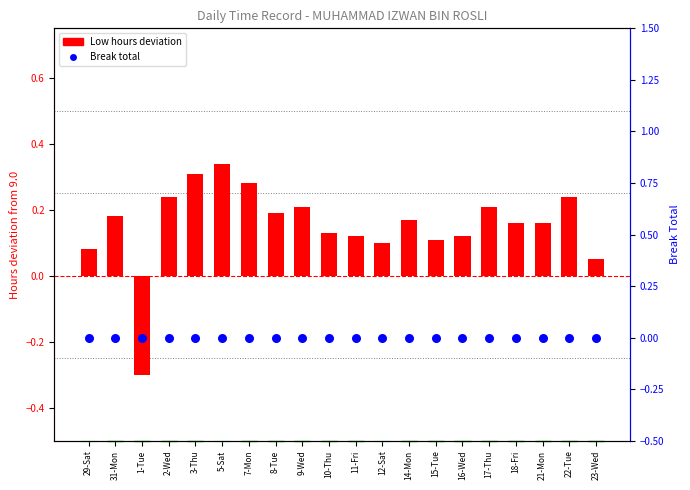

Is the value of Break total at 14-Mon greater than the value of Low hours deviation at 8-Tue?

No